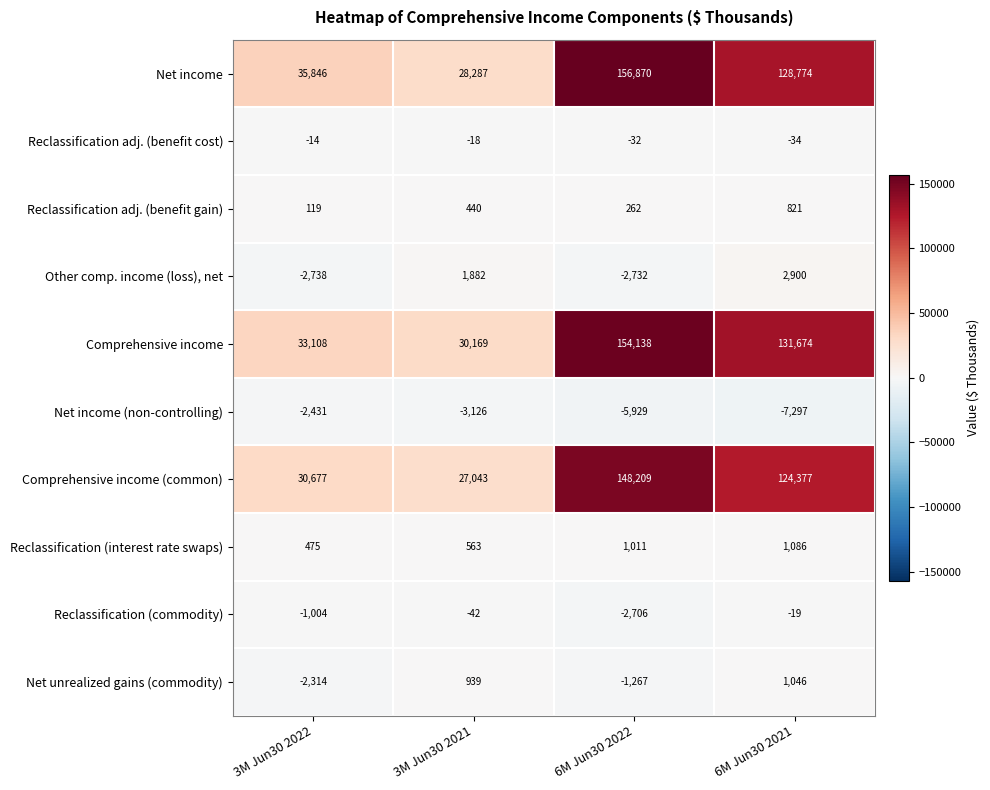

The value of Reclassification (commodity) at 3M Jun30 2022 is -375. True or false?

False